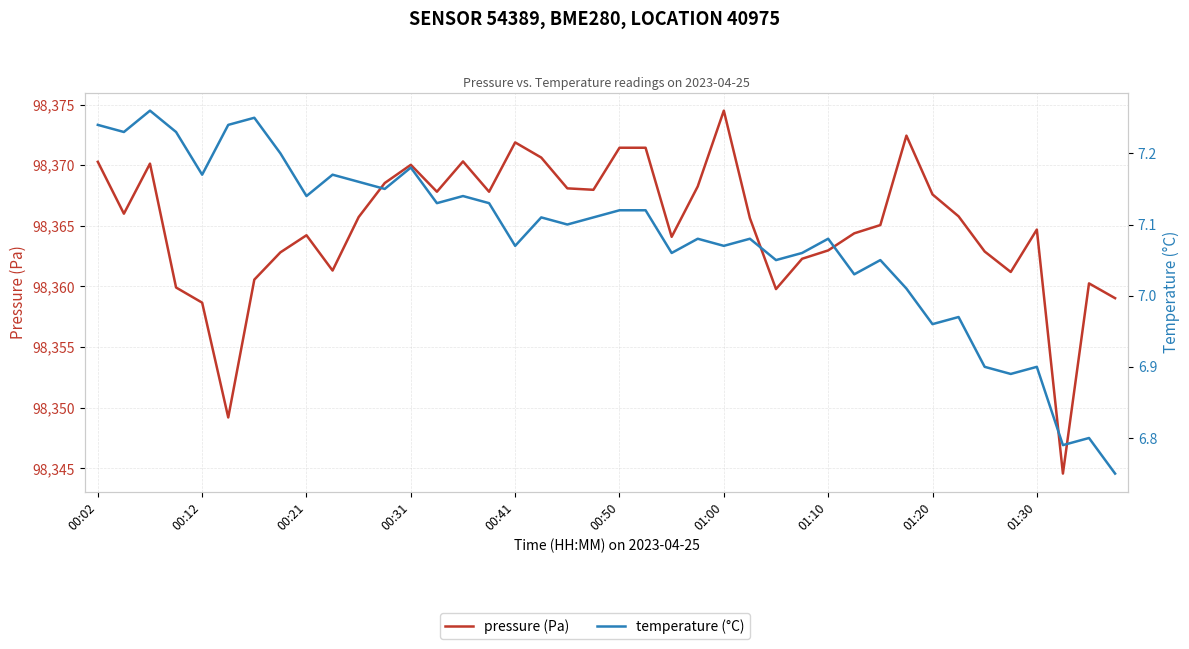

Where does the pressure (Pa) series first go above 98365?

00:02